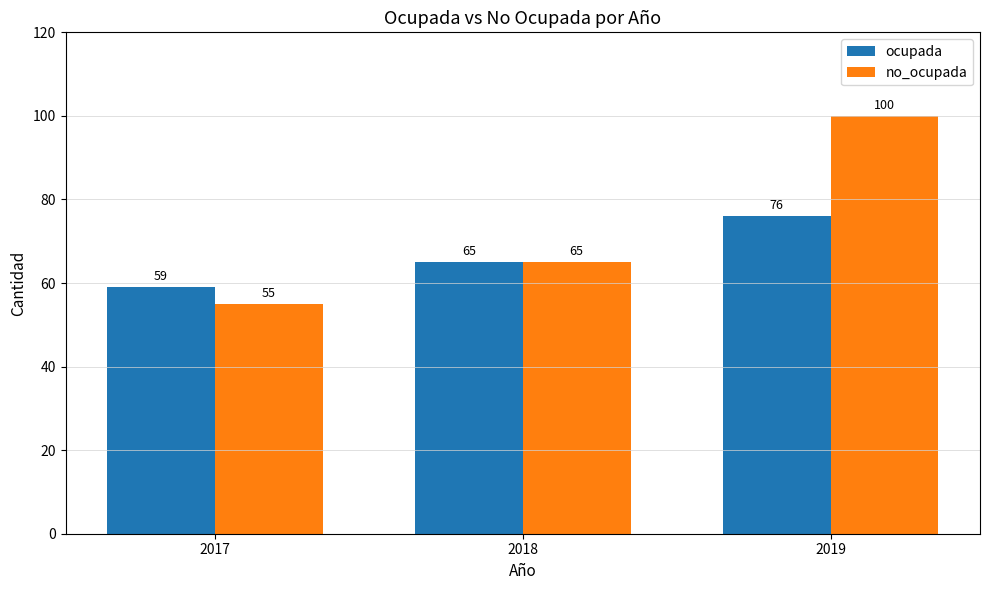

Reading left to right, transcribe all the data shown in this chart.

ocupada: 59	65	76
no_ocupada: 55	65	100